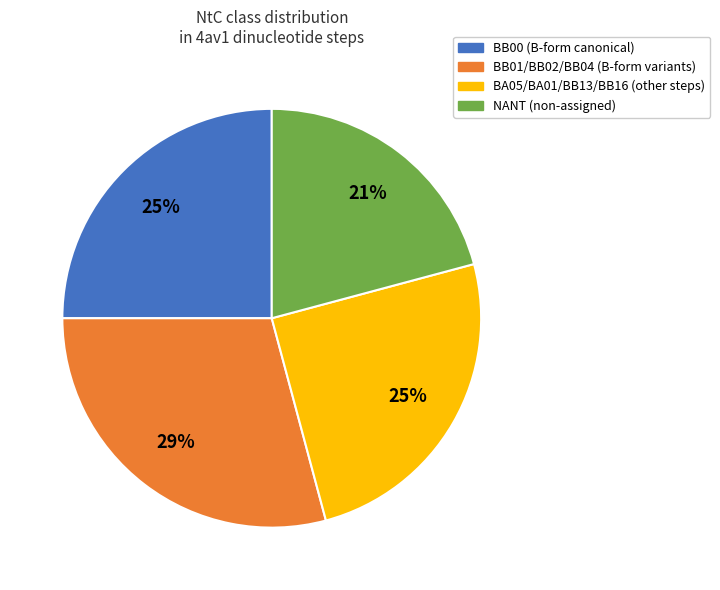

To the nearest percent, what is the difference between the largest and smallest slice percentages?

8%